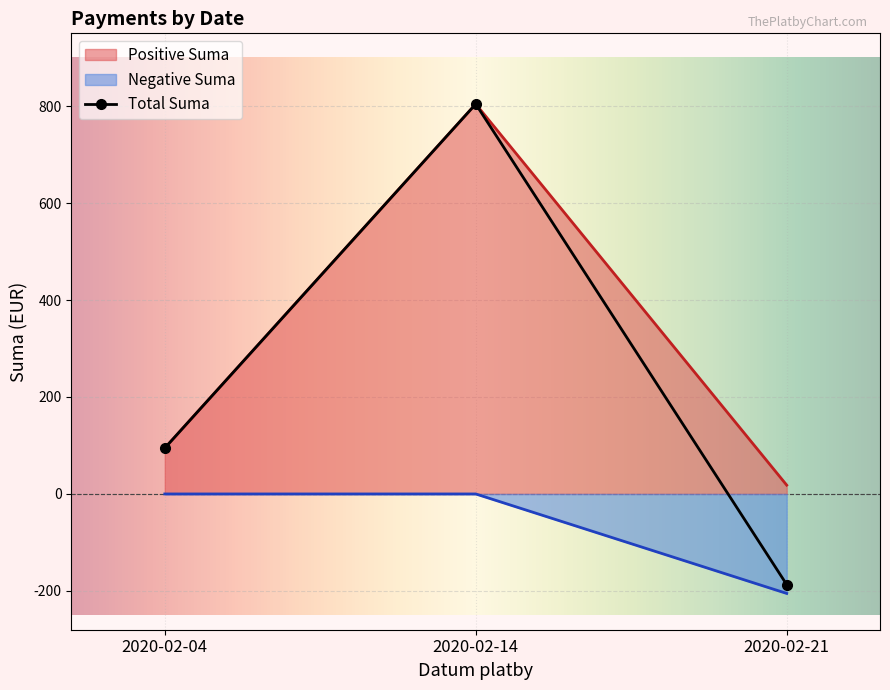

What is the average value?

237.3